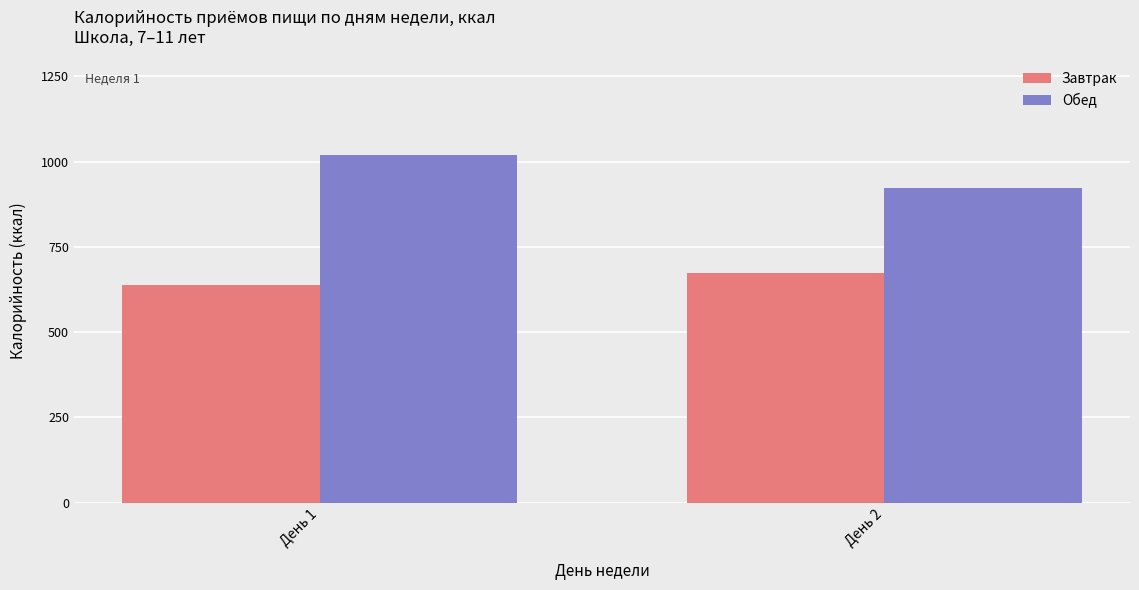

What is the value of the Завтрак bar at the 1st from the left?

637.5